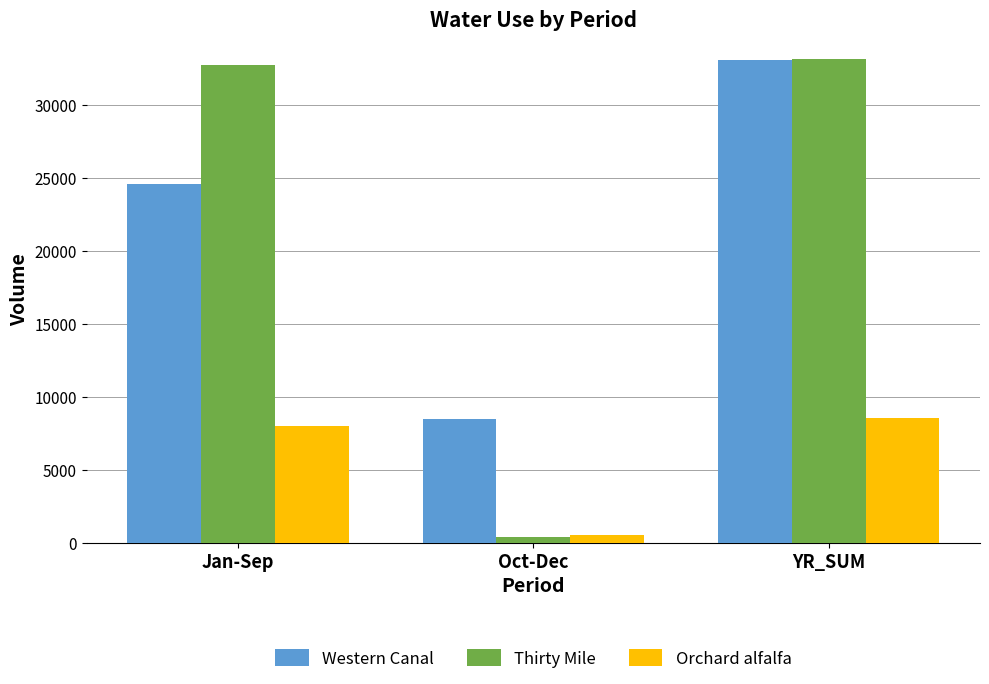

What is the approximate value of Western Canal at YR_SUM?

33104.7